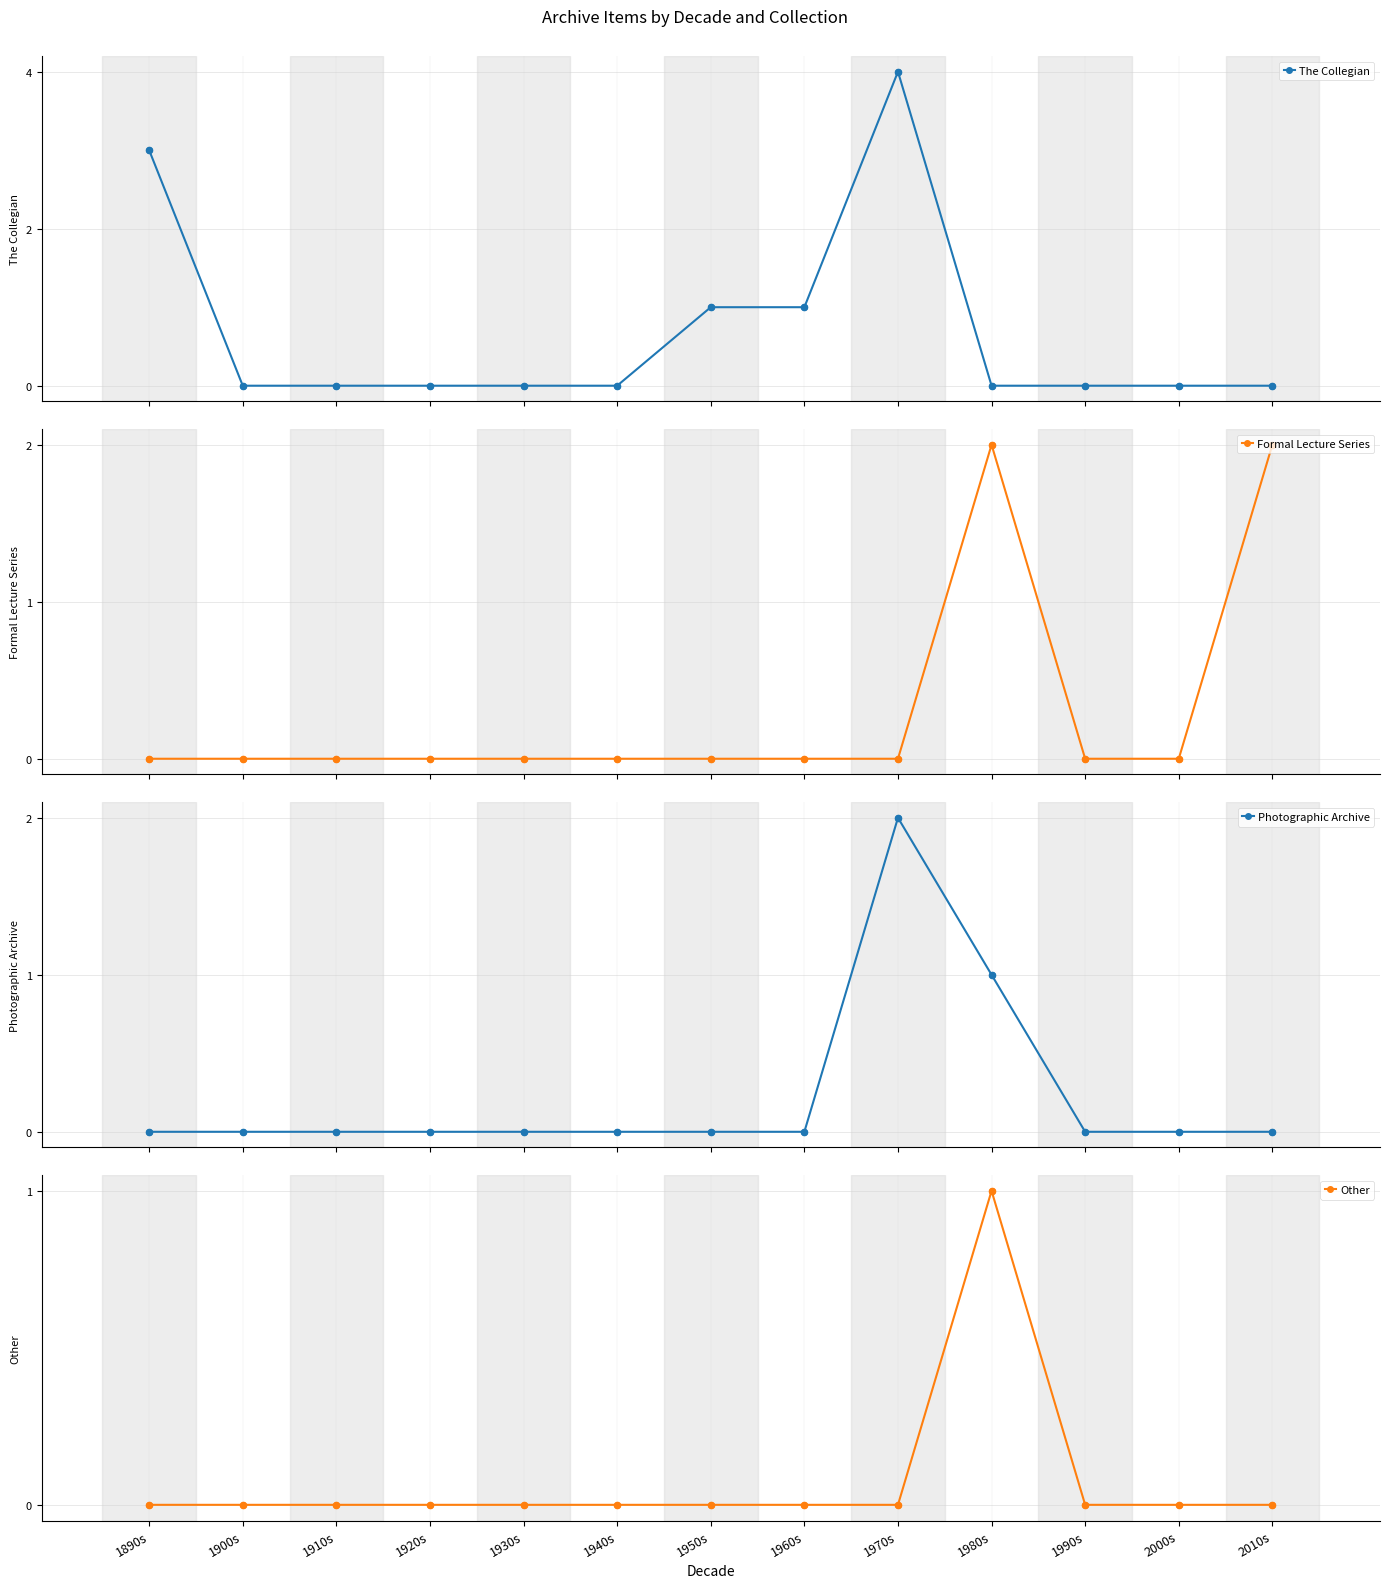

At which category is the sum across all series the highest?

1970s